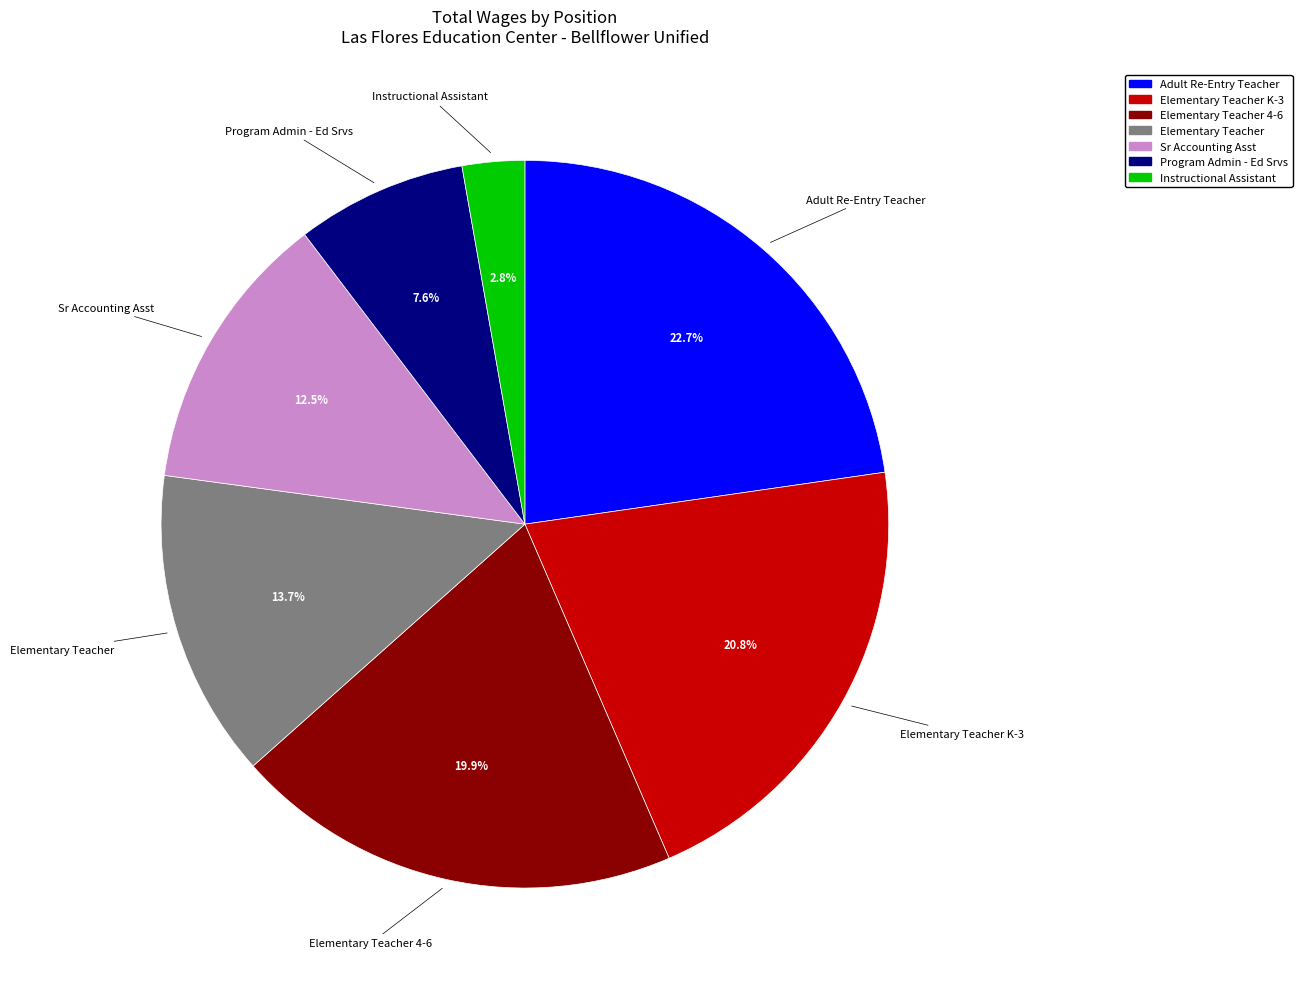

Is there a majority slice in this chart?

No